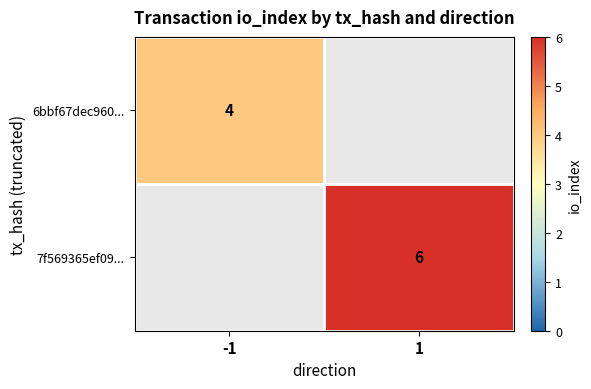

The value of 7f569365ef09... at 1 is 6. True or false?

True